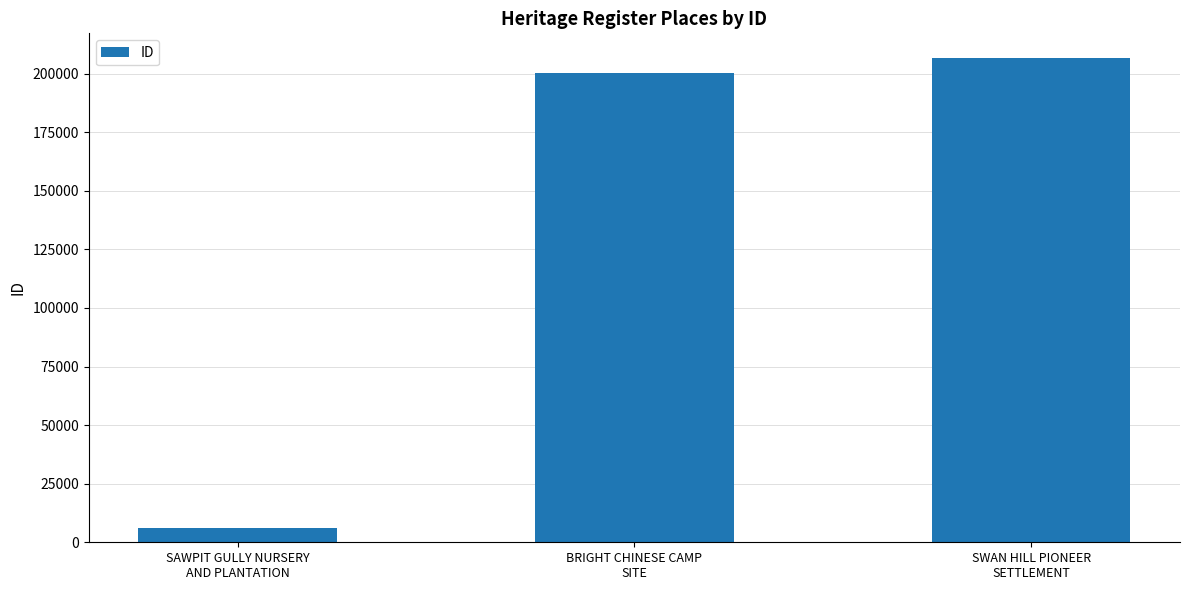

What is the average value?

137727